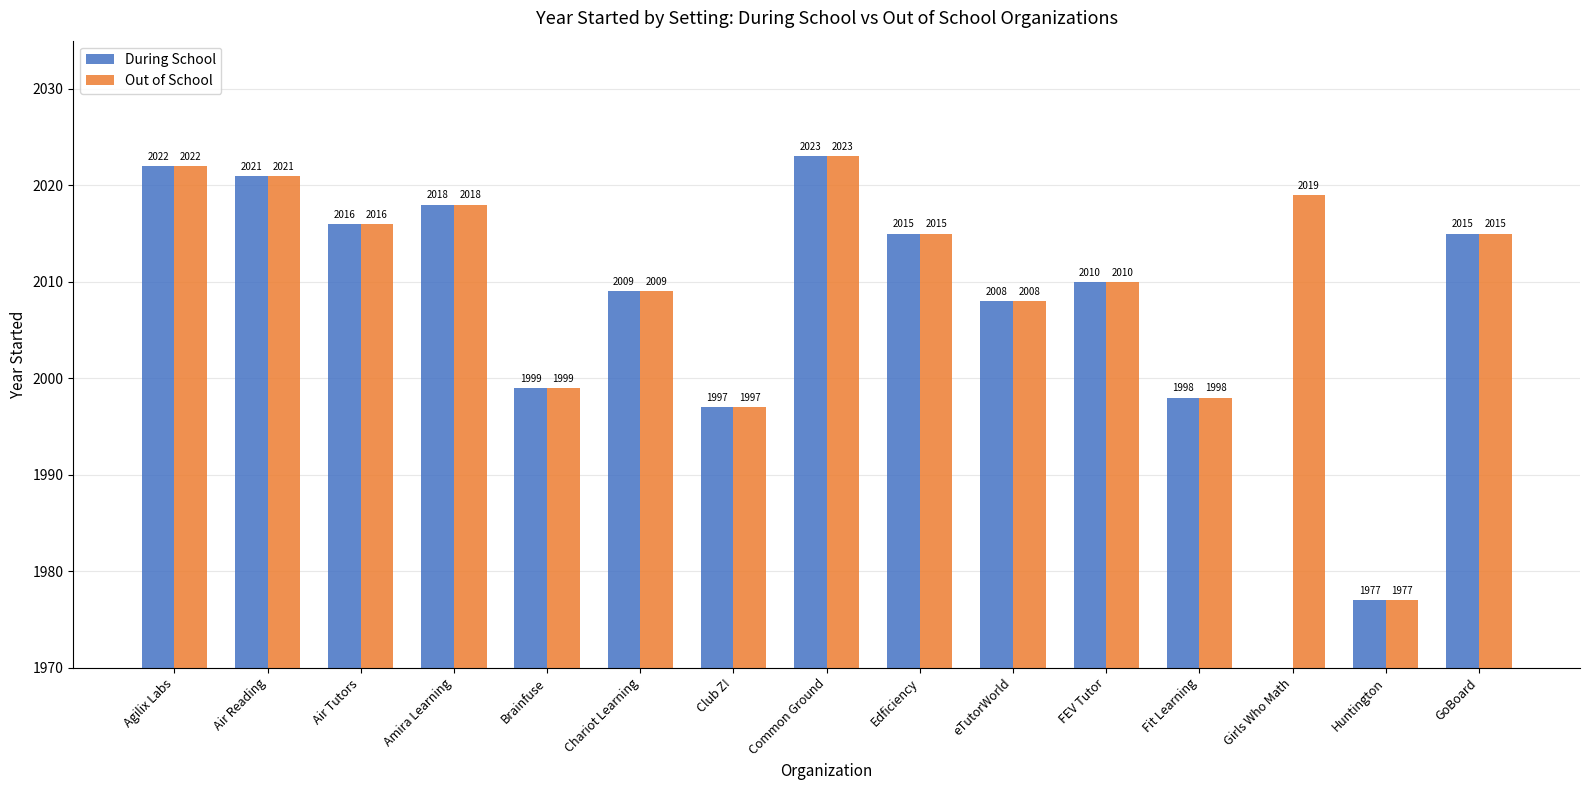

Which series has the largest total across all categories?

Out of School